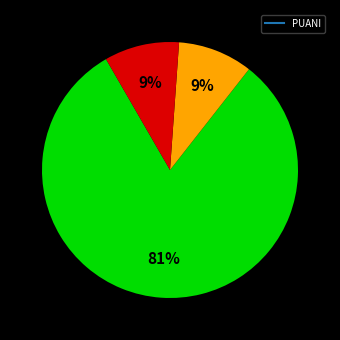

Count the number of slices in the pie.

3